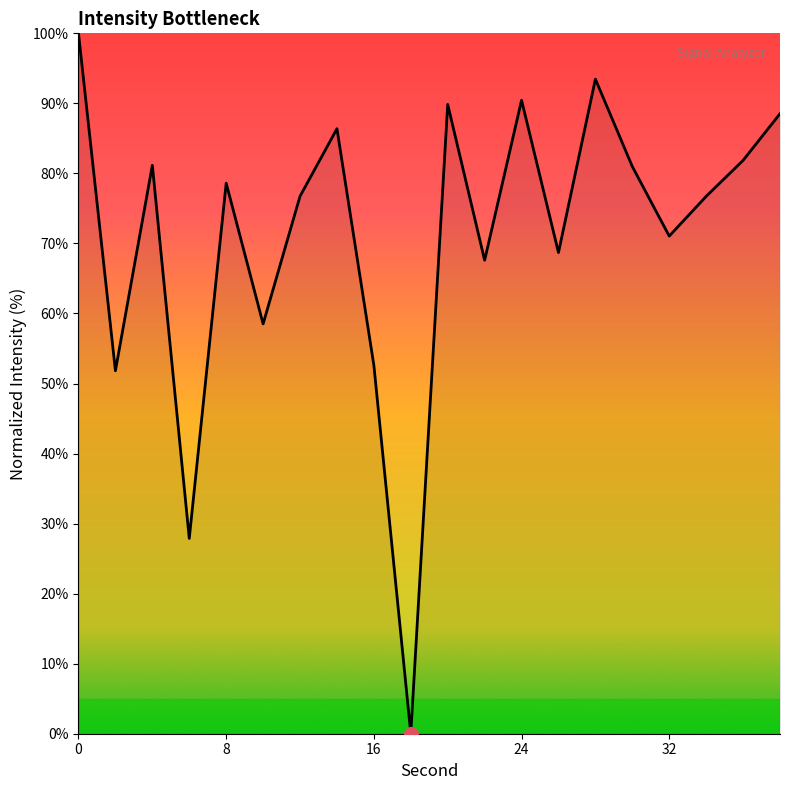

What is the greatest value displayed?

100.0